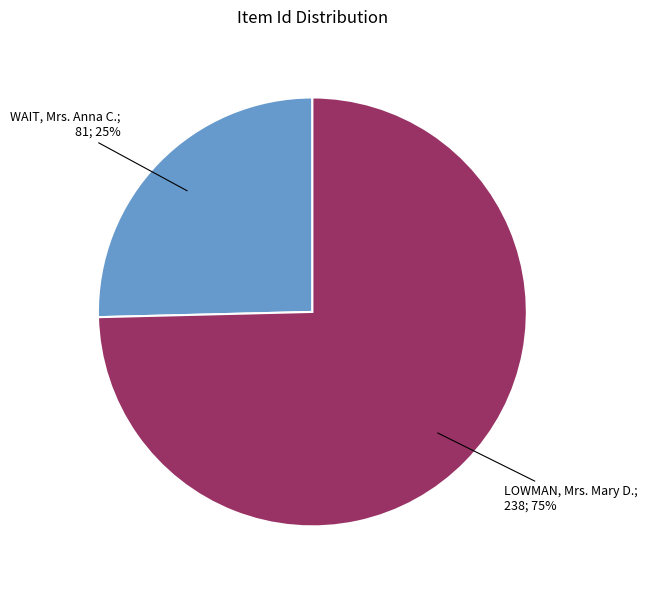

Is there any slice that represents more than half of the pie?

Yes